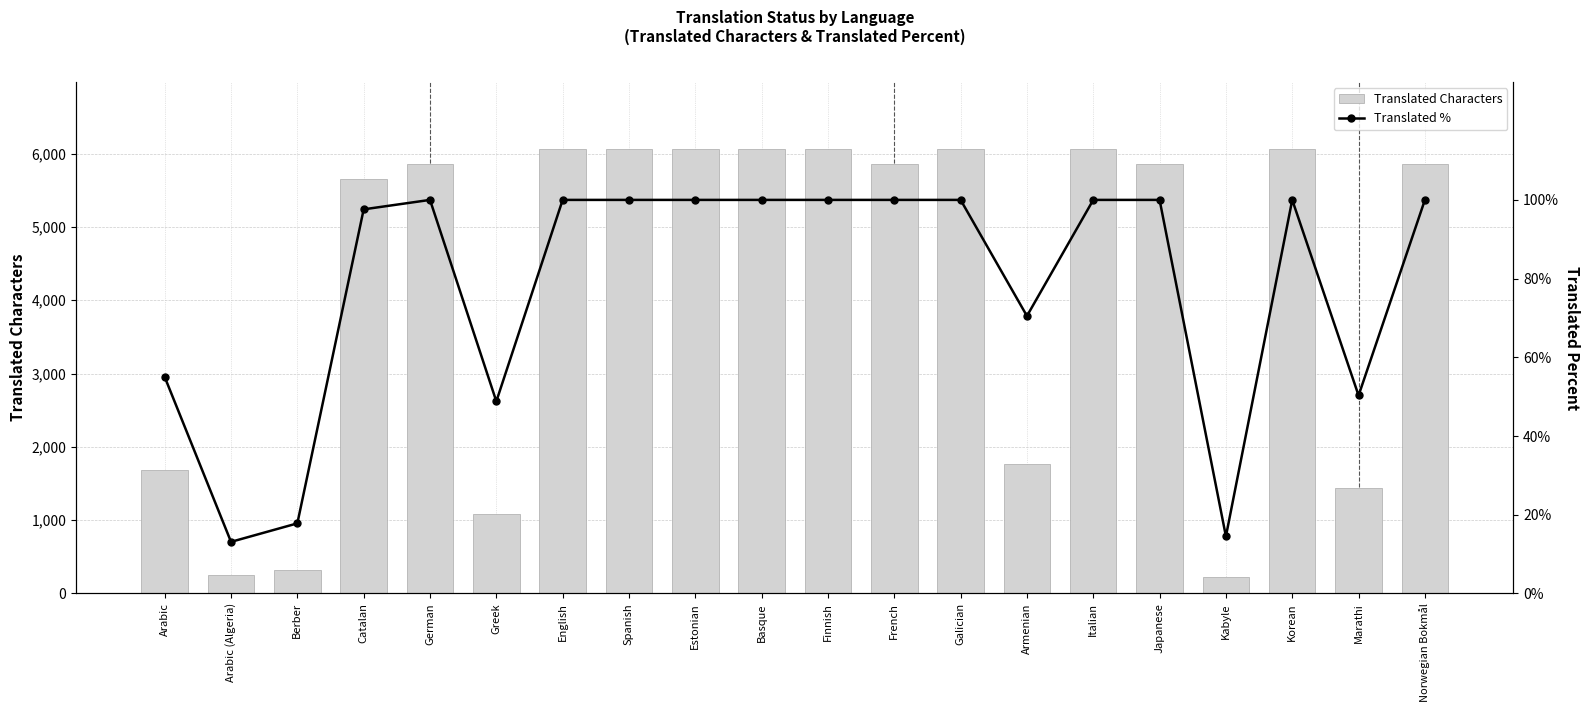

What is the sum of the Translated % values at English and Korean?

200.0